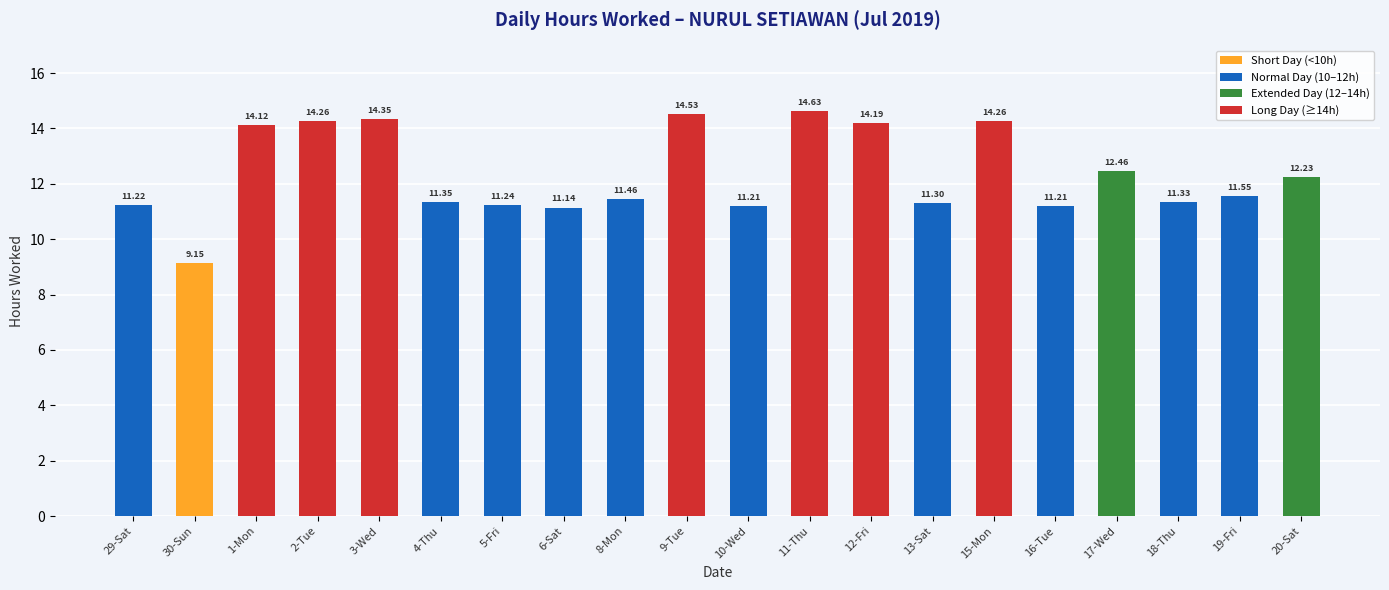

The chart shows a value of 14.7 at 29-Sat. True or false?

False